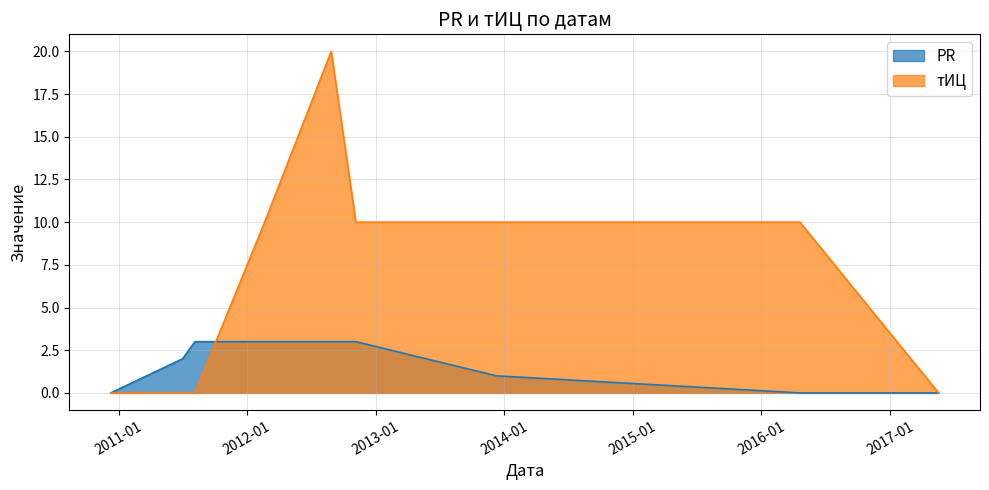

Which series has the largest range (max minus min)?

тИЦ